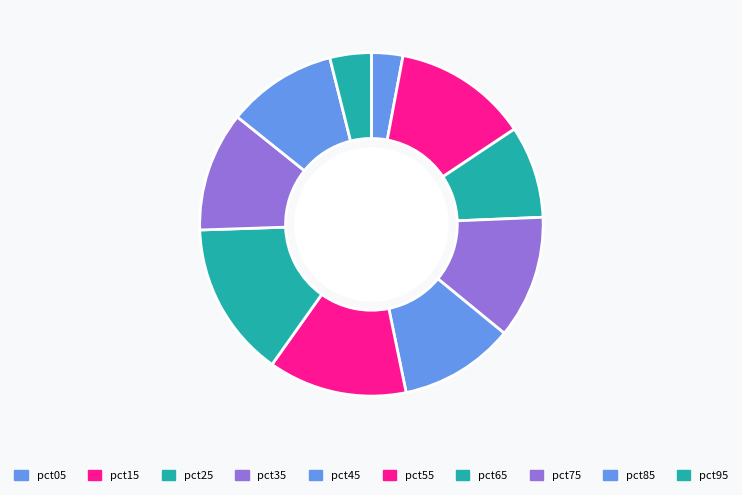

How many segments does this pie chart have?

10